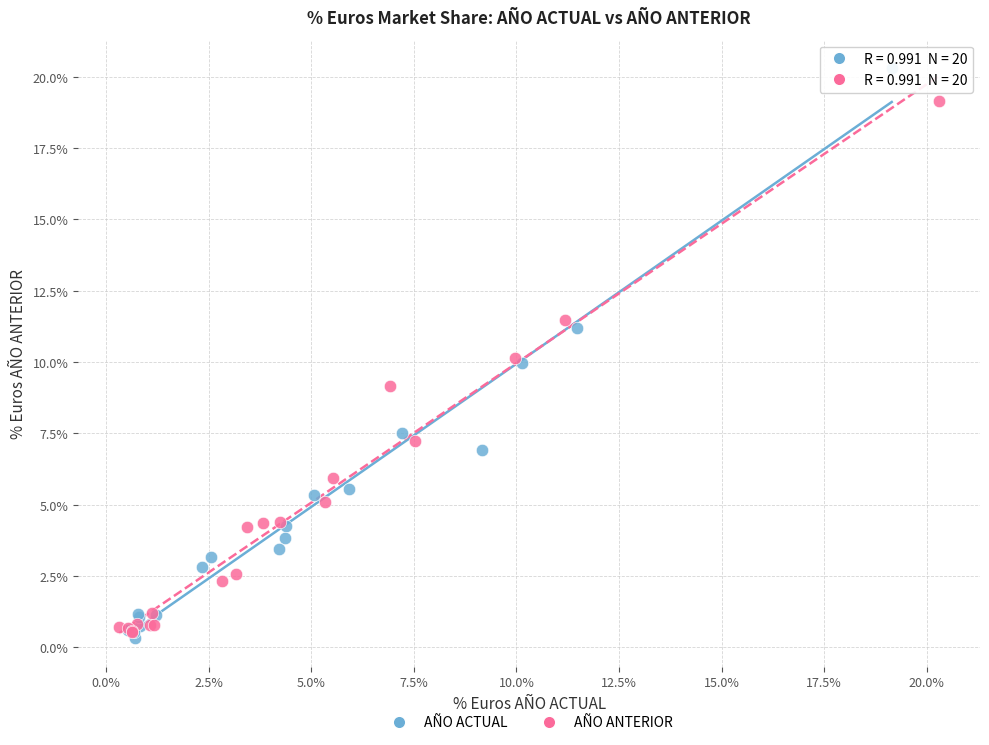

Which series reaches the minimum Y coordinate?

AÑO ACTUAL